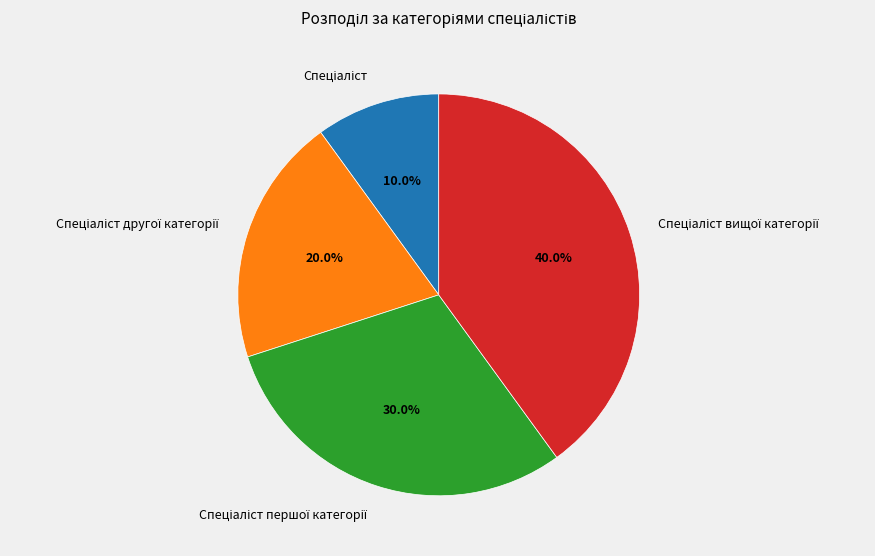

Does any single category account for the majority?

No